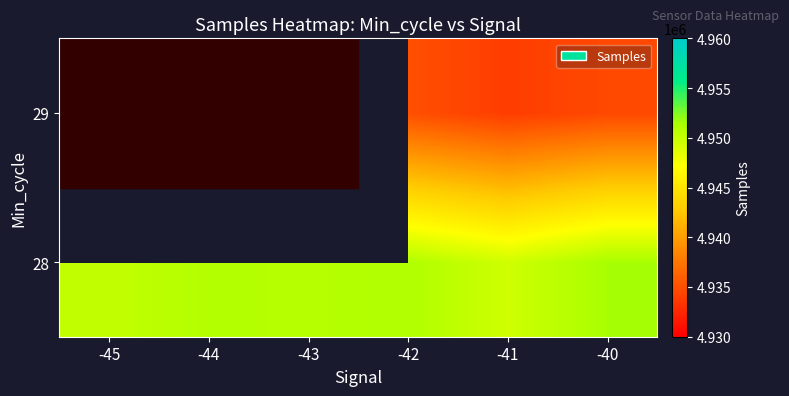

Rank the categories by 28 value from highest to lowest.

-40, -42, -44, -43, -45, -41